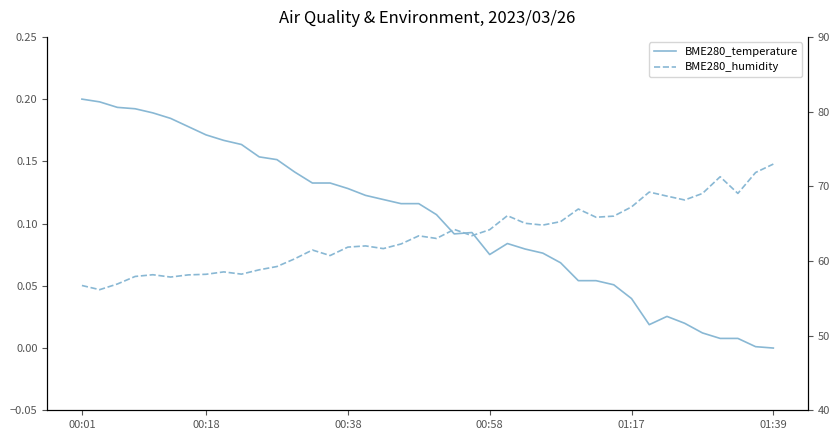

Which category has the lowest value across all series?

01:39